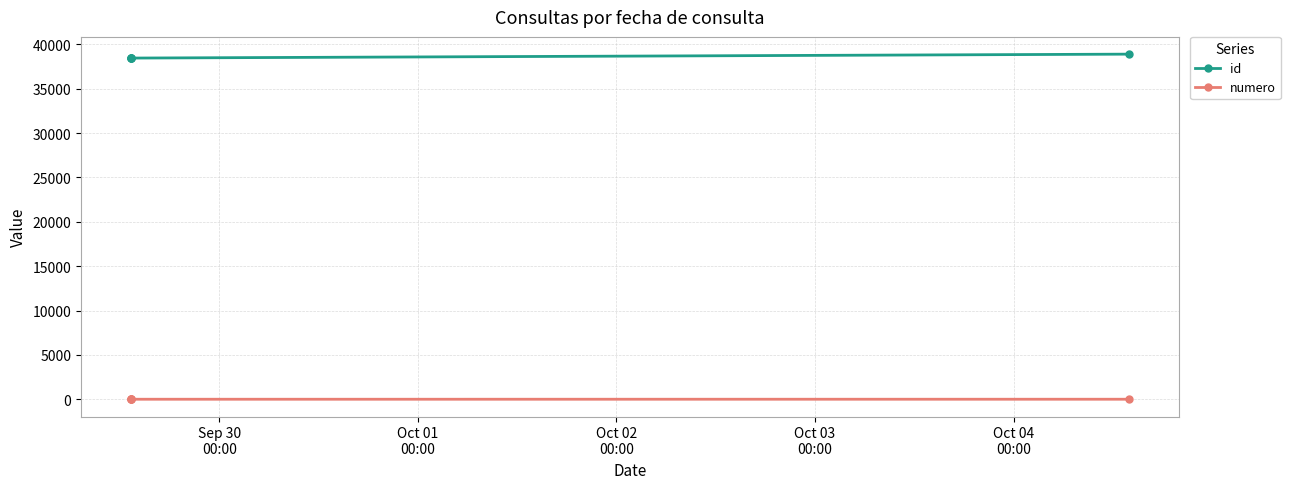

How many values in the id series are below 38442?

2